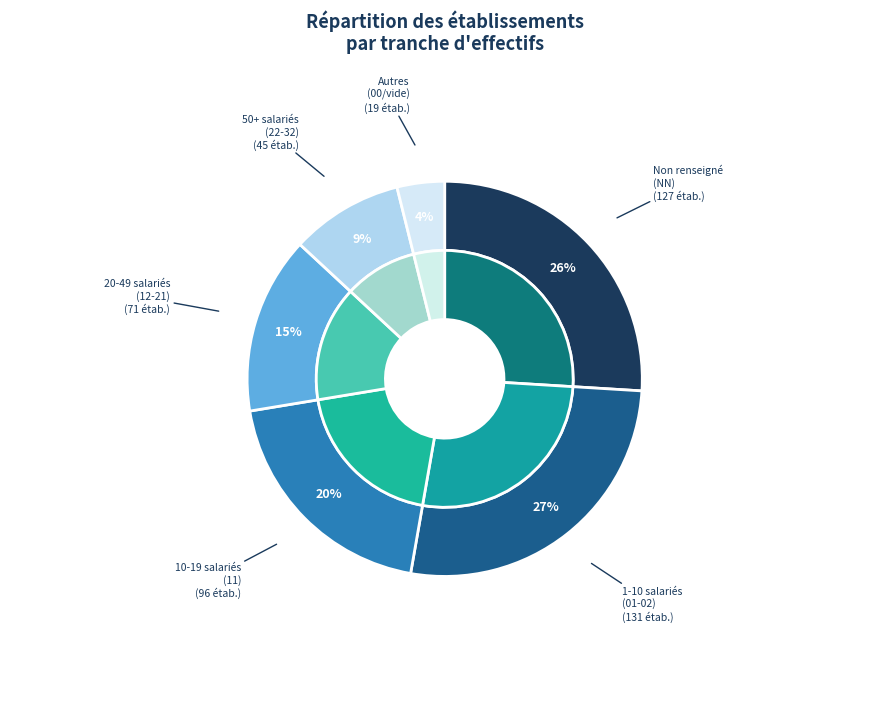

True or false:  accounts for 12% of the total.

False